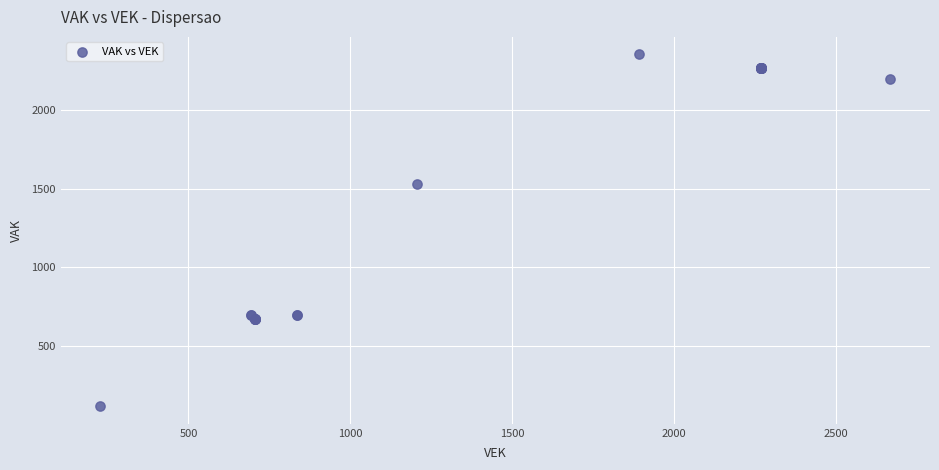

What Y value in the scatter plot is closest to 1234?

1532